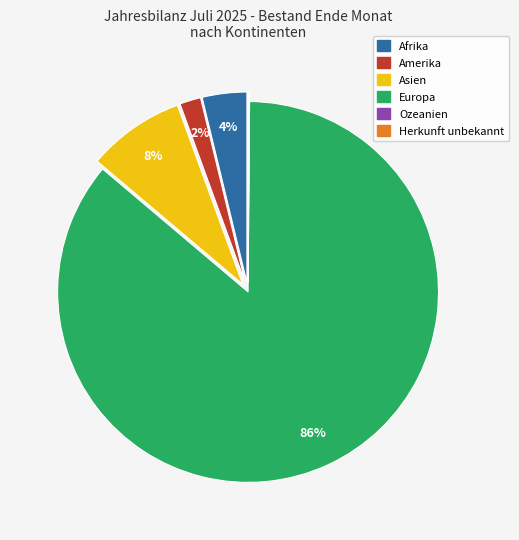

To the nearest percent, what is the average slice percentage?

17%